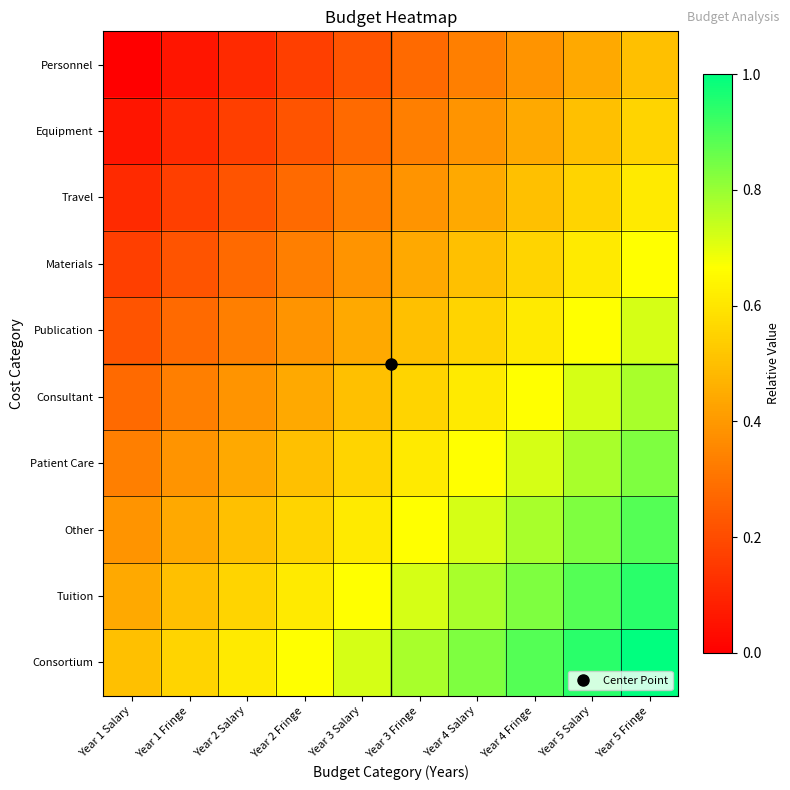

Reading left to right, extract all data points from this chart.

Personnel: Year 1 Salary=0.0	Year 1 Fringe=0.1	Year 2 Salary=0.1	Year 2 Fringe=0.2	Year 3 Salary=0.2	Year 3 Fringe=0.3	Year 4 Salary=0.3	Year 4 Fringe=0.4	Year 5 Salary=0.4	Year 5 Fringe=0.5
Equipment: Year 1 Salary=0.1	Year 1 Fringe=0.1	Year 2 Salary=0.2	Year 2 Fringe=0.2	Year 3 Salary=0.3	Year 3 Fringe=0.3	Year 4 Salary=0.4	Year 4 Fringe=0.4	Year 5 Salary=0.5	Year 5 Fringe=0.6
Travel: Year 1 Salary=0.1	Year 1 Fringe=0.2	Year 2 Salary=0.2	Year 2 Fringe=0.3	Year 3 Salary=0.3	Year 3 Fringe=0.4	Year 4 Salary=0.4	Year 4 Fringe=0.5	Year 5 Salary=0.6	Year 5 Fringe=0.6
Materials: Year 1 Salary=0.2	Year 1 Fringe=0.2	Year 2 Salary=0.3	Year 2 Fringe=0.3	Year 3 Salary=0.4	Year 3 Fringe=0.4	Year 4 Salary=0.5	Year 4 Fringe=0.6	Year 5 Salary=0.6	Year 5 Fringe=0.7
Publication: Year 1 Salary=0.2	Year 1 Fringe=0.3	Year 2 Salary=0.3	Year 2 Fringe=0.4	Year 3 Salary=0.4	Year 3 Fringe=0.5	Year 4 Salary=0.6	Year 4 Fringe=0.6	Year 5 Salary=0.7	Year 5 Fringe=0.7
Consultant: Year 1 Salary=0.3	Year 1 Fringe=0.3	Year 2 Salary=0.4	Year 2 Fringe=0.4	Year 3 Salary=0.5	Year 3 Fringe=0.6	Year 4 Salary=0.6	Year 4 Fringe=0.7	Year 5 Salary=0.7	Year 5 Fringe=0.8
Patient Care: Year 1 Salary=0.3	Year 1 Fringe=0.4	Year 2 Salary=0.4	Year 2 Fringe=0.5	Year 3 Salary=0.6	Year 3 Fringe=0.6	Year 4 Salary=0.7	Year 4 Fringe=0.7	Year 5 Salary=0.8	Year 5 Fringe=0.8
Other: Year 1 Salary=0.4	Year 1 Fringe=0.4	Year 2 Salary=0.5	Year 2 Fringe=0.6	Year 3 Salary=0.6	Year 3 Fringe=0.7	Year 4 Salary=0.7	Year 4 Fringe=0.8	Year 5 Salary=0.8	Year 5 Fringe=0.9
Tuition: Year 1 Salary=0.4	Year 1 Fringe=0.5	Year 2 Salary=0.6	Year 2 Fringe=0.6	Year 3 Salary=0.7	Year 3 Fringe=0.7	Year 4 Salary=0.8	Year 4 Fringe=0.8	Year 5 Salary=0.9	Year 5 Fringe=0.9
Consortium: Year 1 Salary=0.5	Year 1 Fringe=0.6	Year 2 Salary=0.6	Year 2 Fringe=0.7	Year 3 Salary=0.7	Year 3 Fringe=0.8	Year 4 Salary=0.8	Year 4 Fringe=0.9	Year 5 Salary=0.9	Year 5 Fringe=1.0